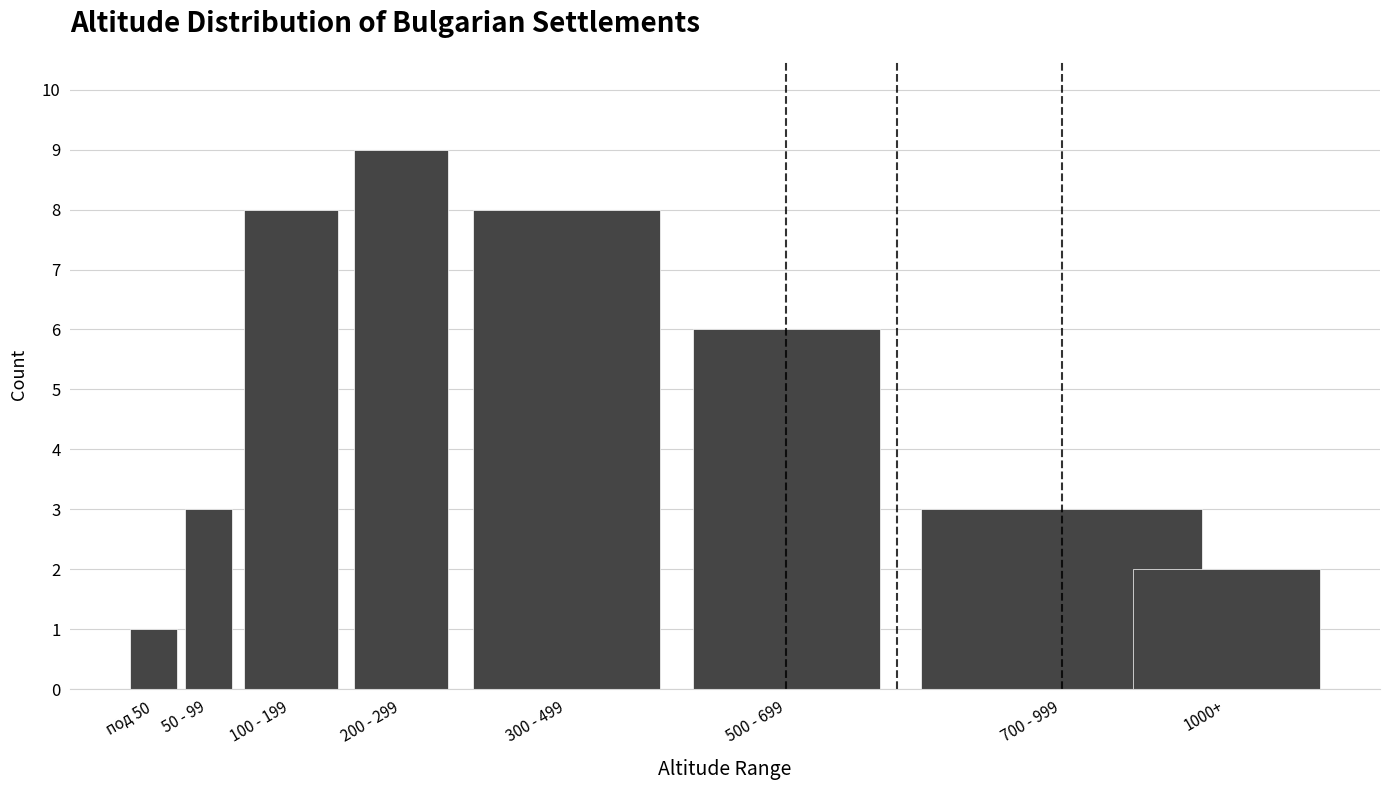

Reading left to right, list all the values displayed in this chart.

1	3	8	9	8	6	3	2